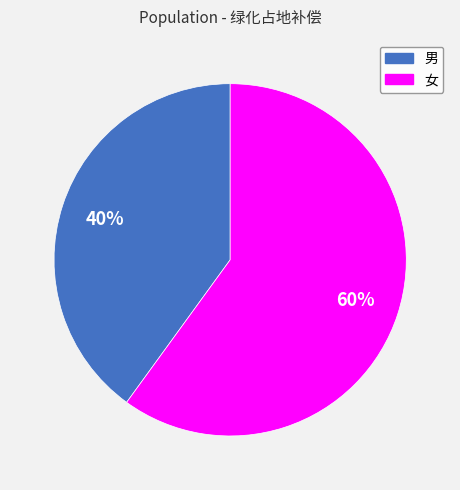

The 女 slice represents 60% of the pie. True or false?

True